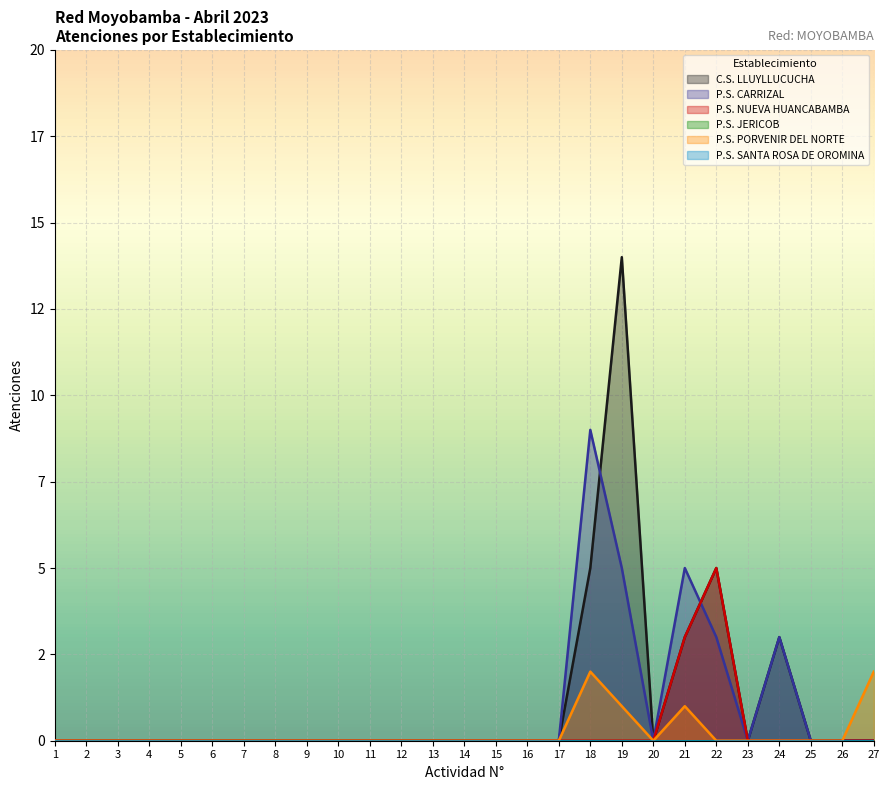

Where is the first local maximum for P.S. CARRIZAL?

18